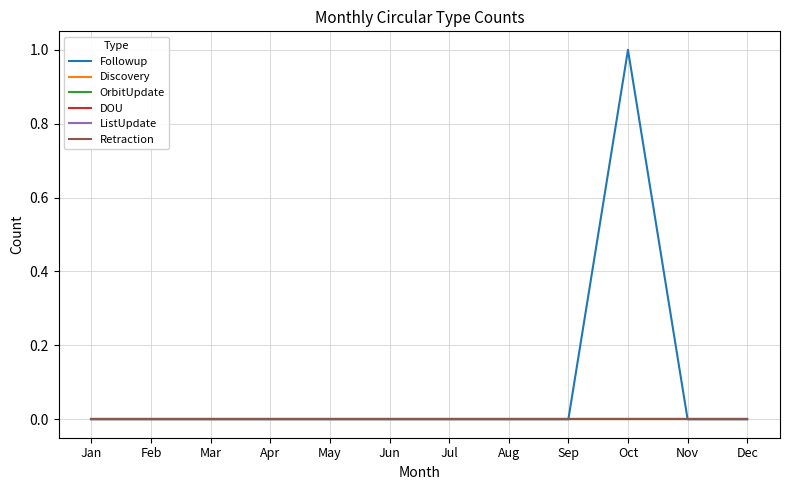

Reading left to right, transcribe all the data shown in this chart.

Followup: Jan=0	Feb=0	Mar=0	Apr=0	May=0	Jun=0	Jul=0	Aug=0	Sep=0	Oct=1	Nov=0	Dec=0
Discovery: Jan=0	Feb=0	Mar=0	Apr=0	May=0	Jun=0	Jul=0	Aug=0	Sep=0	Oct=0	Nov=0	Dec=0
OrbitUpdate: Jan=0	Feb=0	Mar=0	Apr=0	May=0	Jun=0	Jul=0	Aug=0	Sep=0	Oct=0	Nov=0	Dec=0
DOU: Jan=0	Feb=0	Mar=0	Apr=0	May=0	Jun=0	Jul=0	Aug=0	Sep=0	Oct=0	Nov=0	Dec=0
ListUpdate: Jan=0	Feb=0	Mar=0	Apr=0	May=0	Jun=0	Jul=0	Aug=0	Sep=0	Oct=0	Nov=0	Dec=0
Retraction: Jan=0	Feb=0	Mar=0	Apr=0	May=0	Jun=0	Jul=0	Aug=0	Sep=0	Oct=0	Nov=0	Dec=0